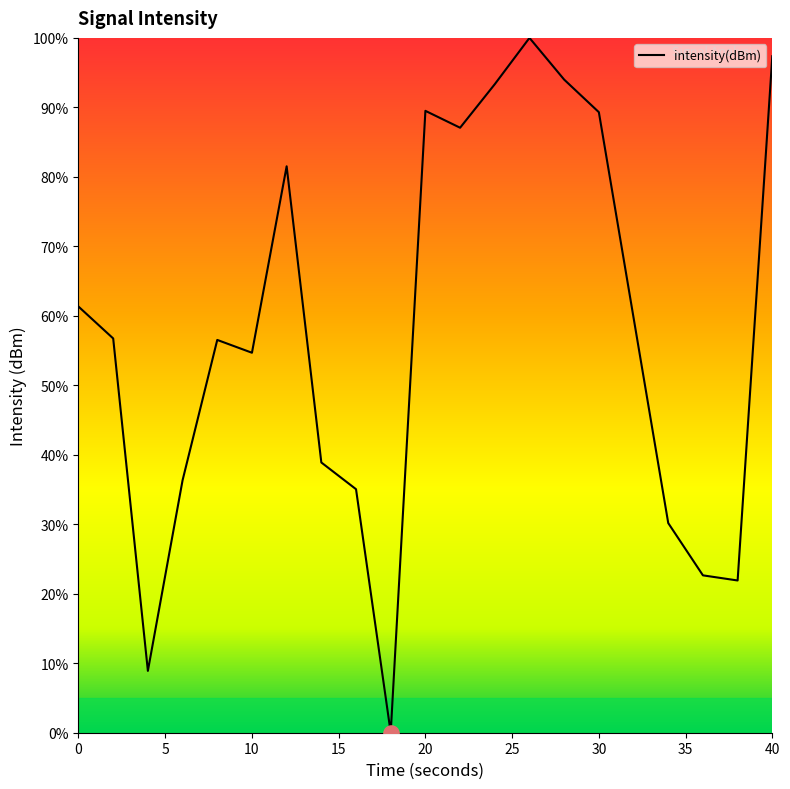

What is the greatest value displayed?

100.0